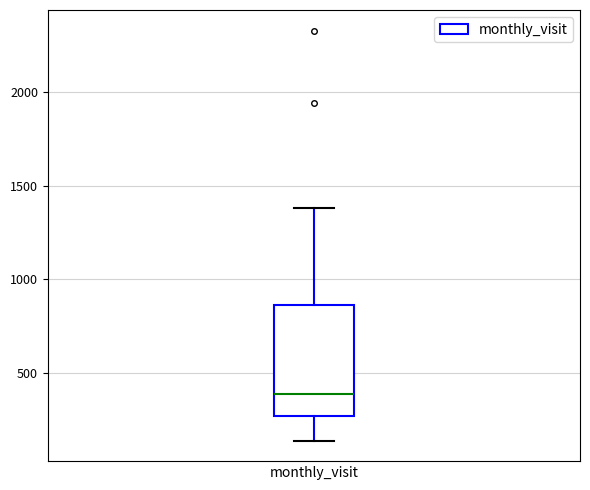

Transcribe this box plot: give where the median line is, the range the box spans, and where the two whiskers end, as read against the y-axis. The values are not printed on the chart, so give them approximately, as read against the axis.

median 400, box 250 to 850, whiskers 150 to 1400